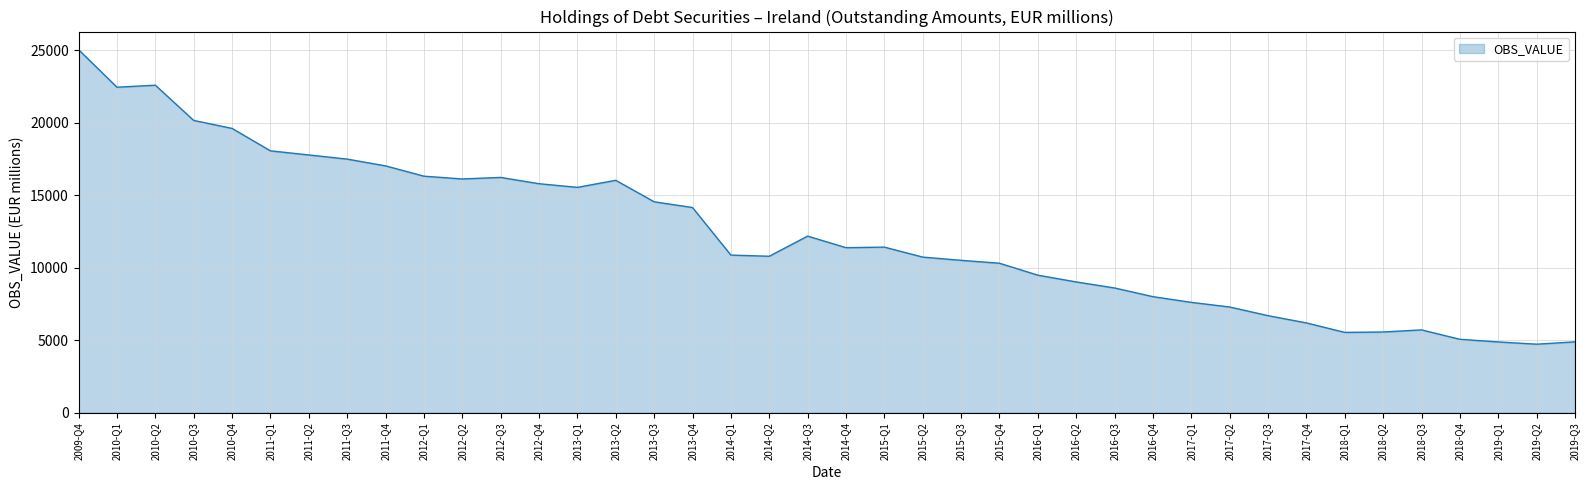

What is the average value?

12310